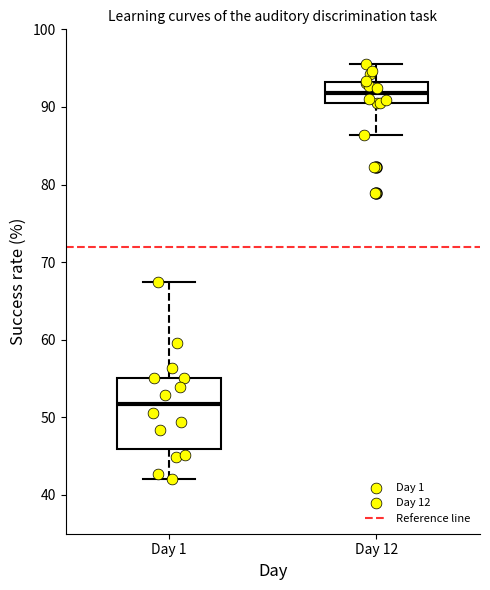

Which box has the highest median line?

Day 12